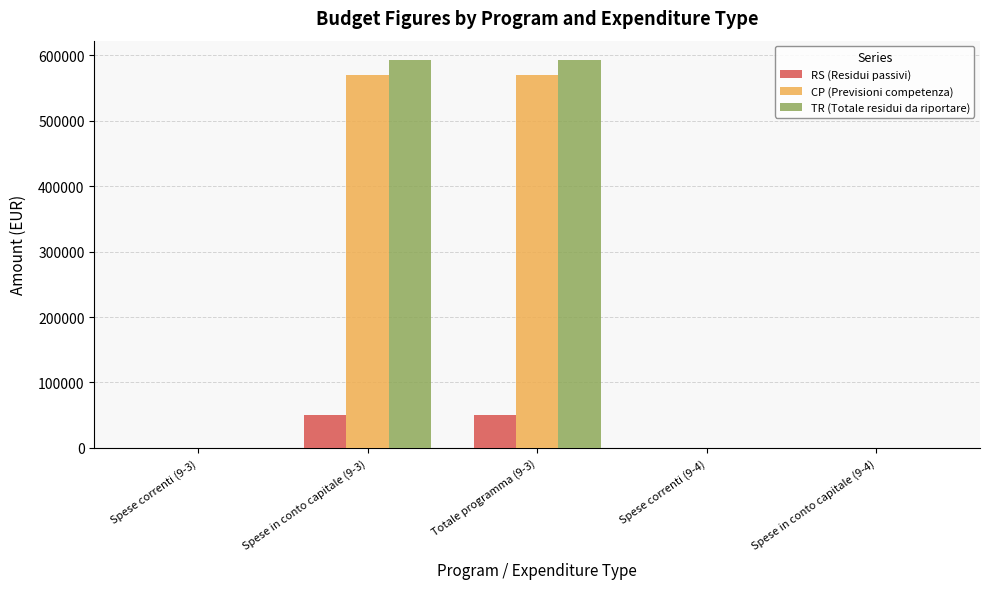

Are the bars grouped side by side (vs. stacked)?

Yes